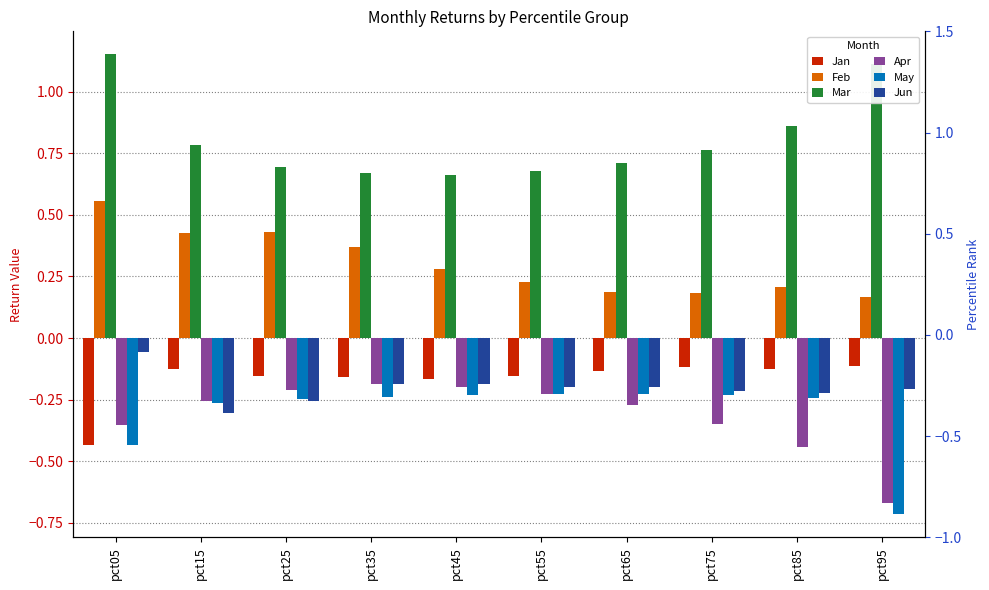

Is it true that Mar equals 1.2 at pct05?

True